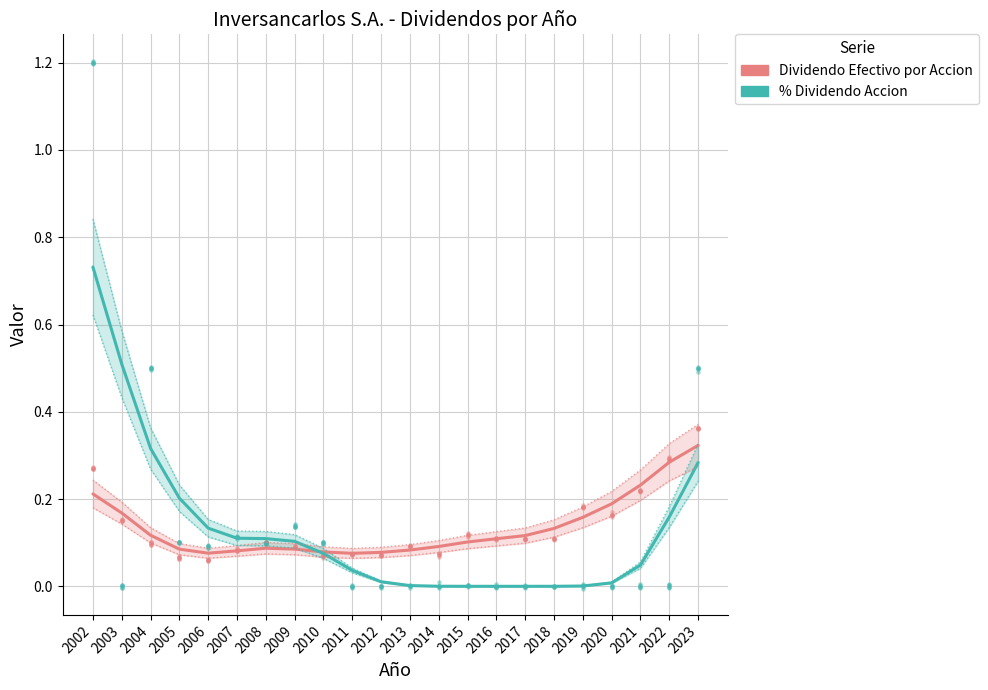

Is the value of % Dividendo Accion at 2004 greater than the value of Dividendo Efectivo por Accion at 2004?

Yes